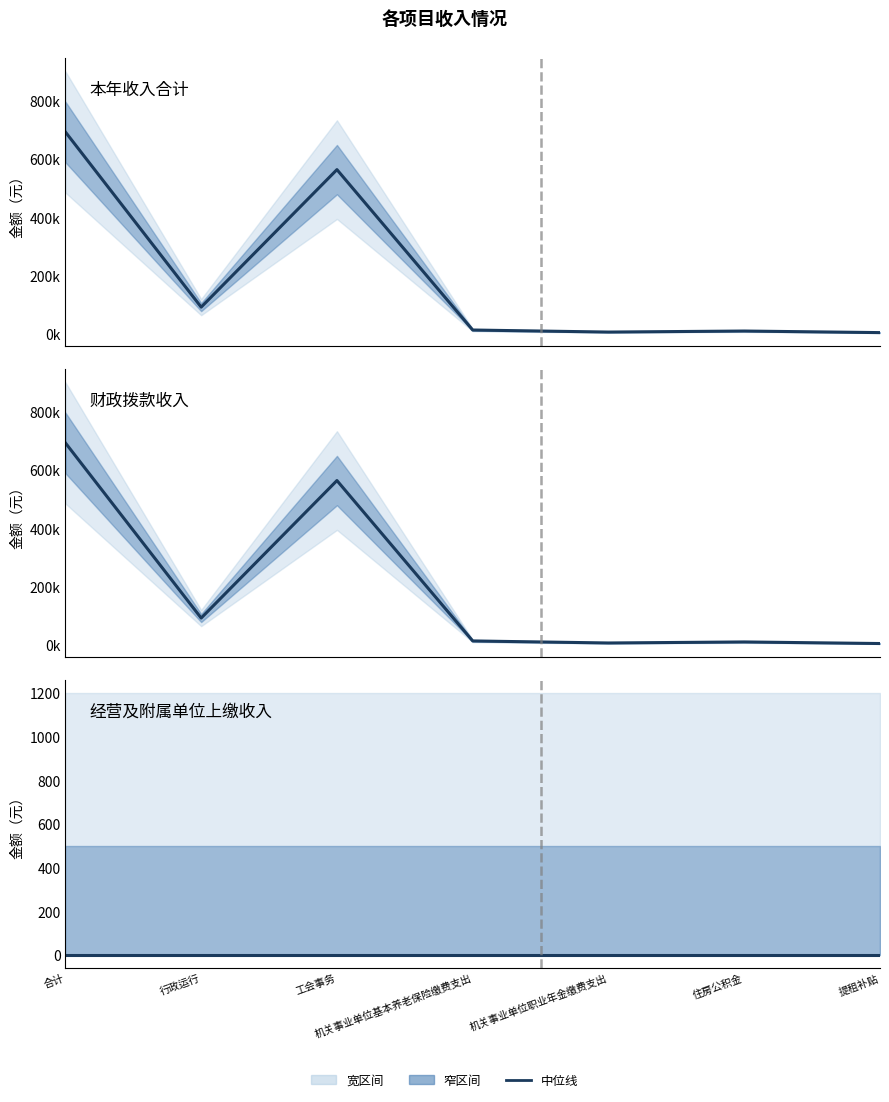

Reading left to right, what are all the values shown in this chart?

本年收入合计_line: 692893.4	92483.4	563834.5	13969.9	6985.0	10520.6	5100.0
财政拨款收入: 692893.4	92483.4	563834.5	13969.9	6985.0	10520.6	5100.0
经营收入: 0.0	0.0	0.0	0.0	0.0	0.0	0.0